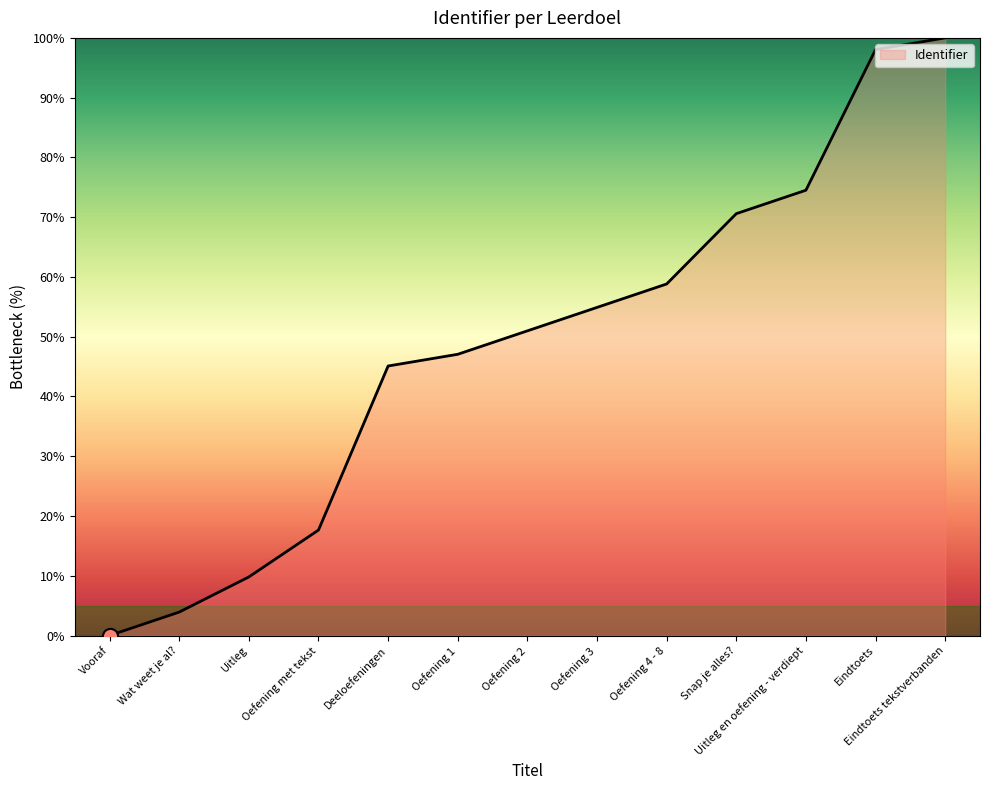

What is the change in value from Oefening 2 to Uitleg en oefening - verdiept?

+23.5